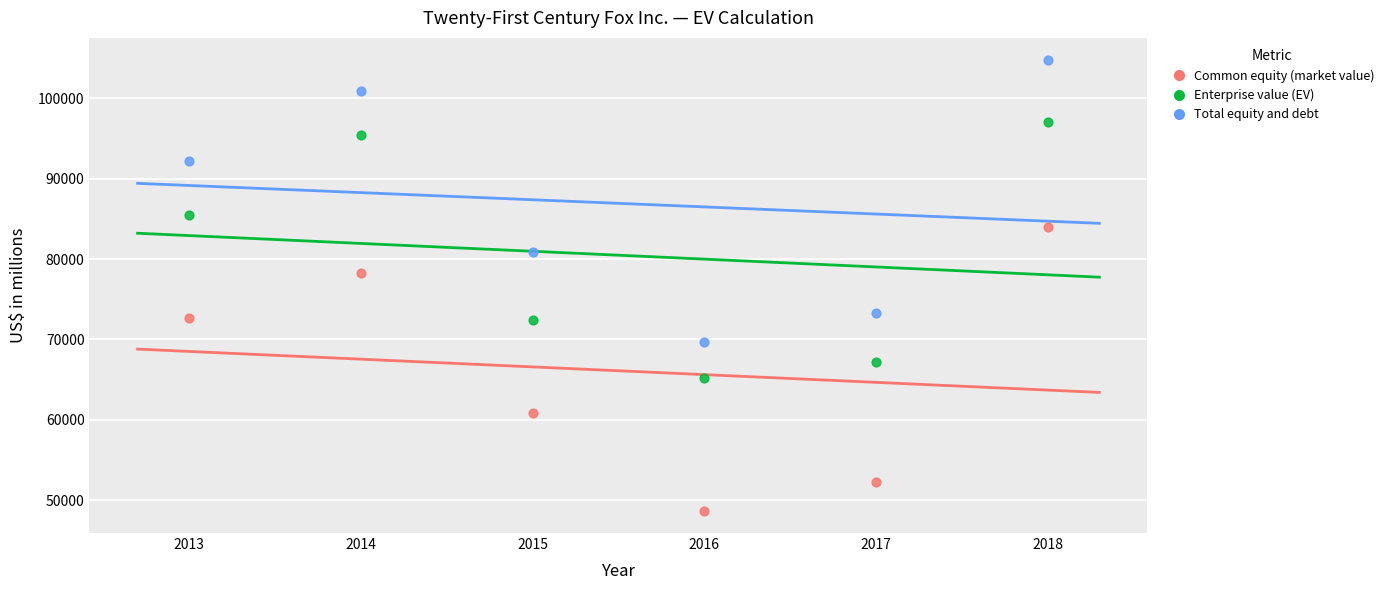

Across all data points, what is the range of Y values (max minus min)?

55992